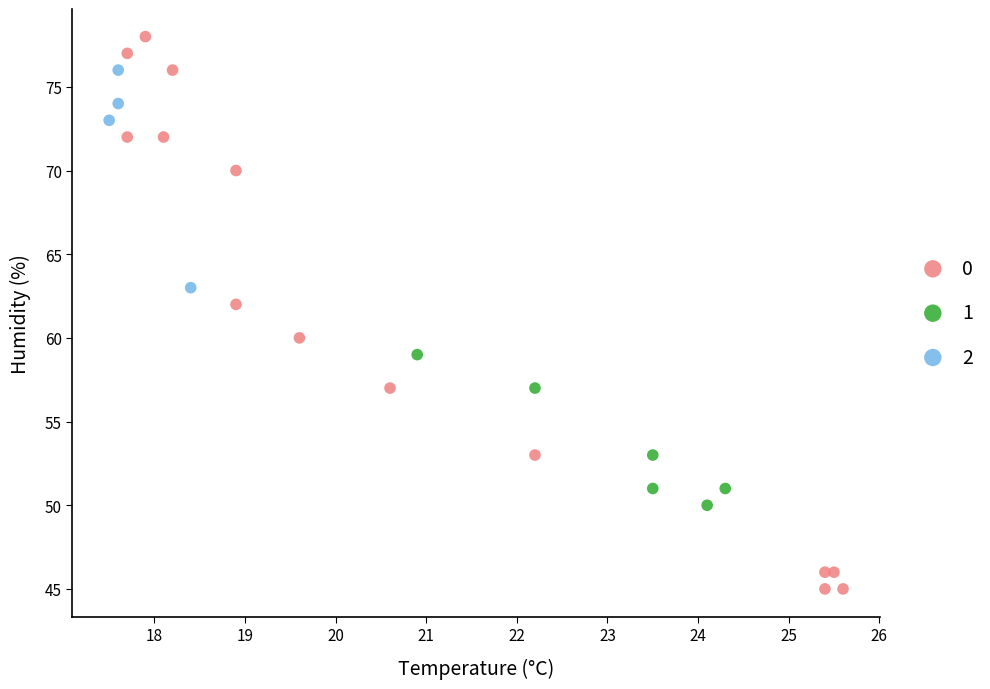

Which series reaches the minimum Y coordinate?

0